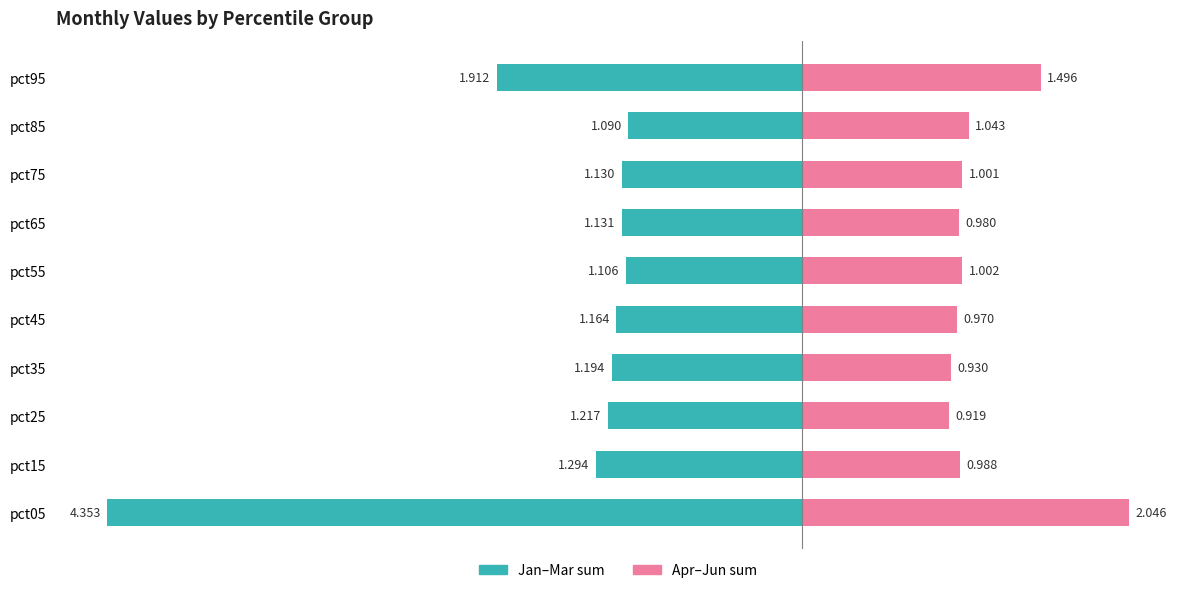

True or false: Apr-Jun (sum) has a value of 0.7 at pct45.

False